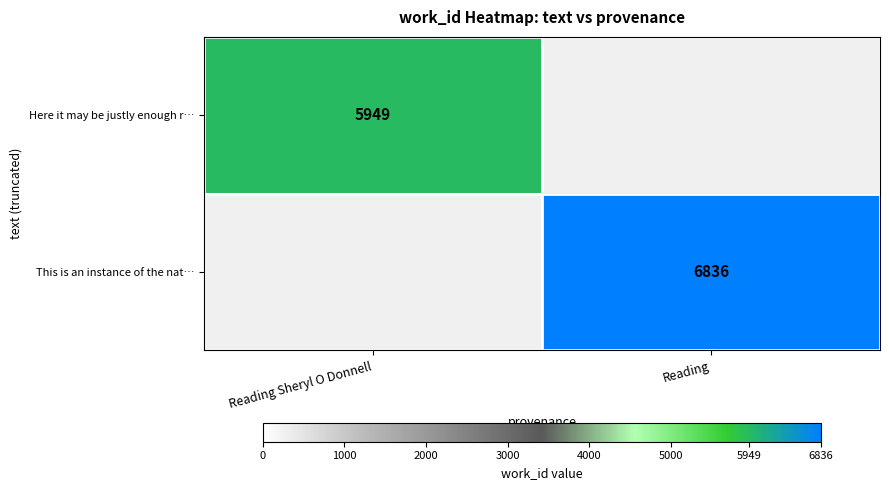

True or false: Here it may be justly enough r… has a value of 5949 at Reading Sheryl O Donnell.

True